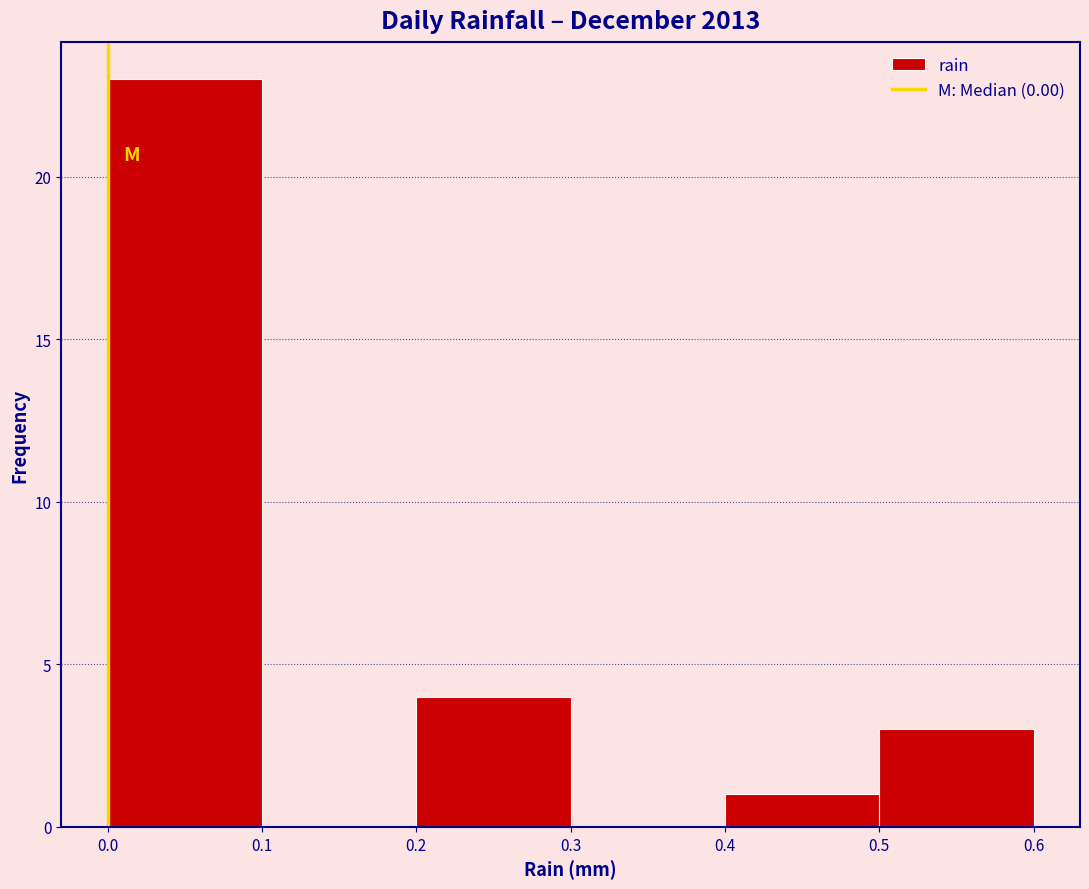

Reading left to right, transcribe this chart: for each bar, give the range it covers on the x-axis and its height. The values are not printed on the chart, so give them approximately, as read against the axis.

0.0 to 0.1: 23
0.1 to 0.2: 0
0.2 to 0.3: 4
0.3 to 0.4: 0
0.4 to 0.5: 1
0.5 to 0.6: 3